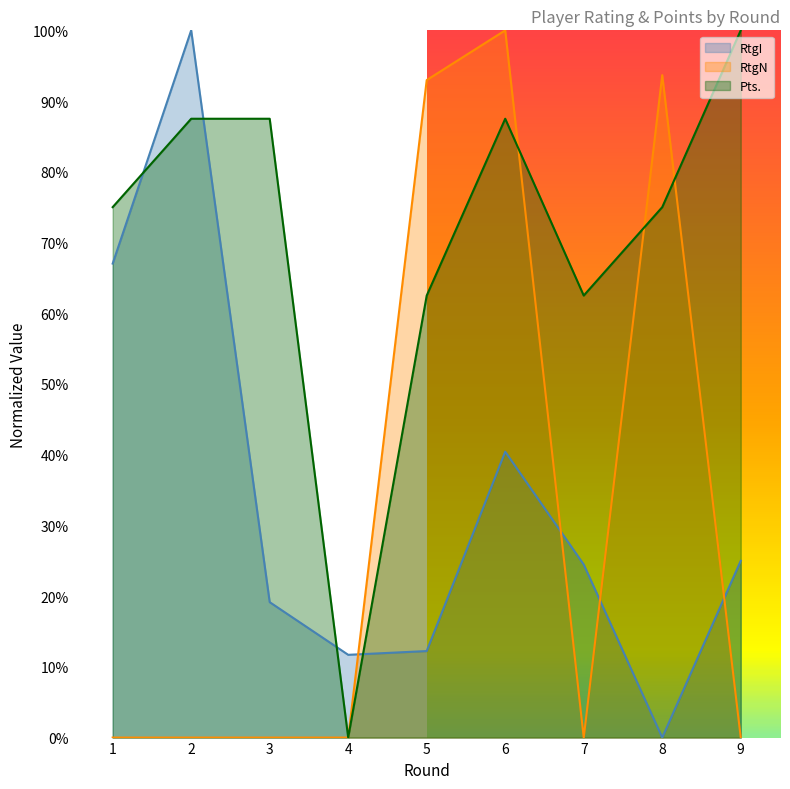

Reading right to left, what are all the values shown in this chart?

RtgI: 9=0.2	8=0.0	7=0.2	6=0.4	5=0.1	4=0.1	3=0.2	2=1.0	1=0.7
RtgN: 9=0.0	8=0.9	7=0.0	6=1.0	5=0.9	4=0.0	3=0.0	2=0.0	1=0.0
Pts.: 9=1.0	8=0.8	7=0.6	6=0.9	5=0.6	4=0.0	3=0.9	2=0.9	1=0.8